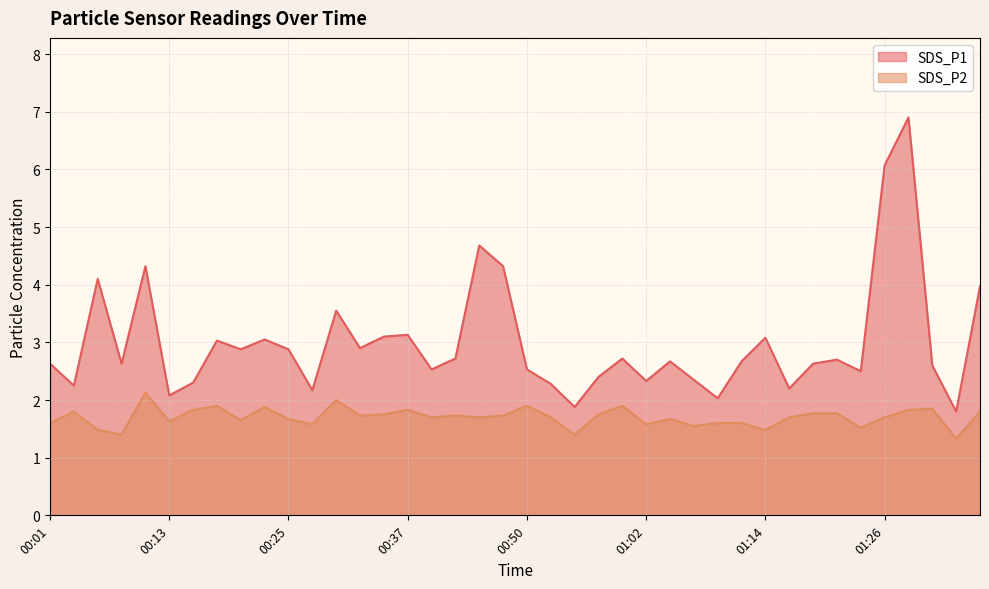

What is the difference between the maximum and minimum values in the SDS_P1 series?

5.1